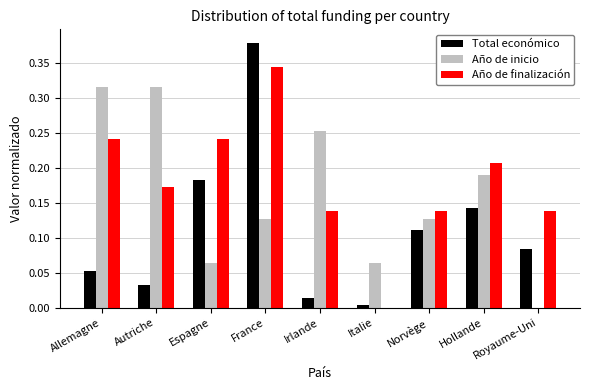

At which category does the chart reach its peak across all series?

France